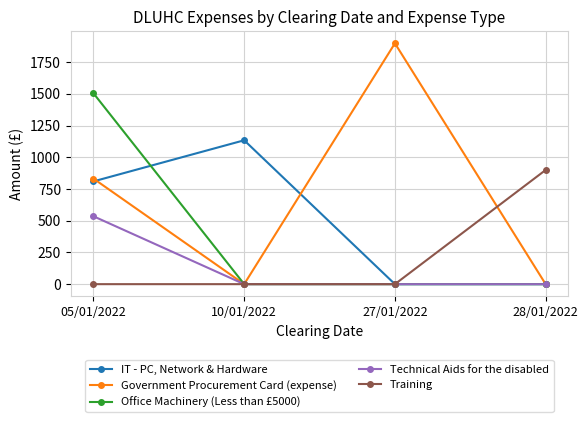

Reading right to left, what are all the values shown in this chart?

IT - PC, Network & Hardware: 0.0	0.0	1134.2	810.1
Government Procurement Card (expense): 0.0	1898.5	0.0	832.0
Office Machinery (Less than £5000): 0.0	0.0	0.0	1504.8
Technical Aids for the disabled: 0.0	0.0	0.0	535.2
Training: 900.0	0.0	0.0	0.0